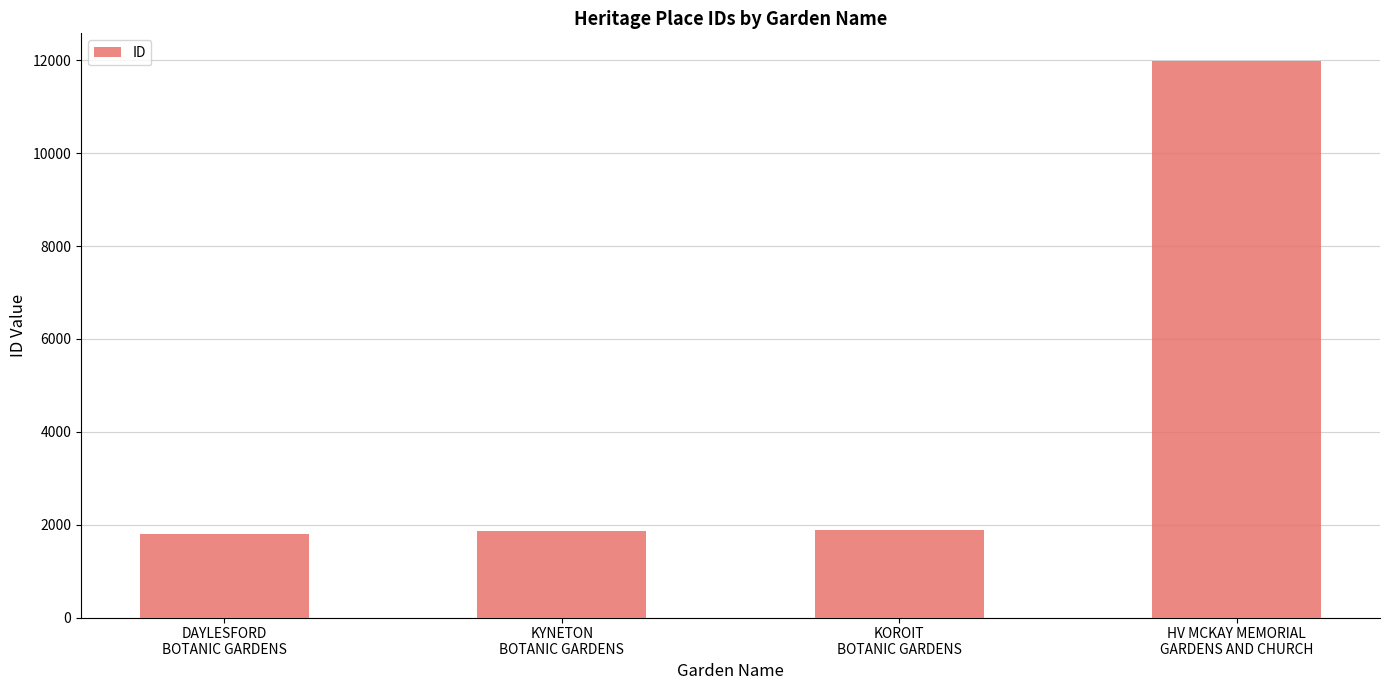

How many data points are less than 1876?

2